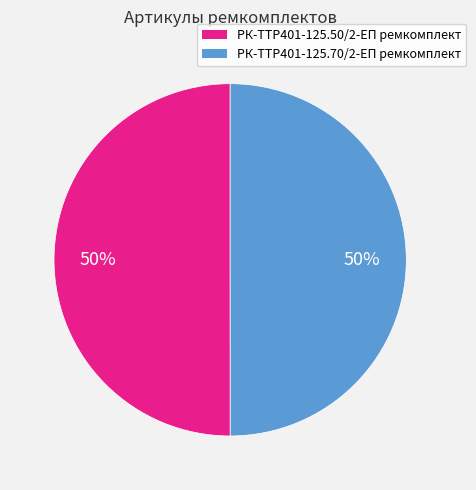

To the nearest percent, what is the combined percentage of РК-TTР401-125.70/2-ЕП ремкомплект and РК-TTР401-125.50/2-ЕП ремкомплект?

100%